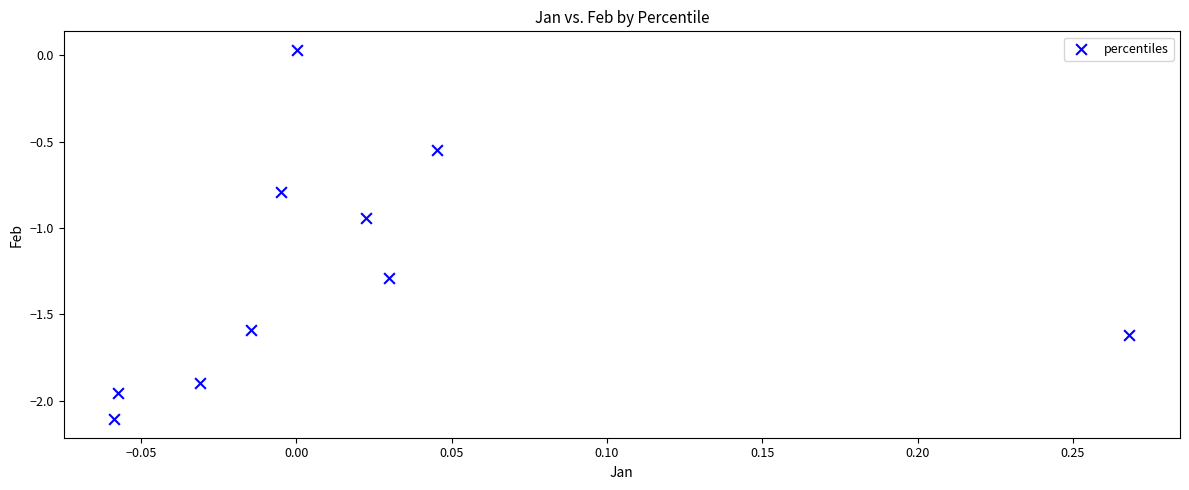

What is the range of X values (max minus min)?

0.3